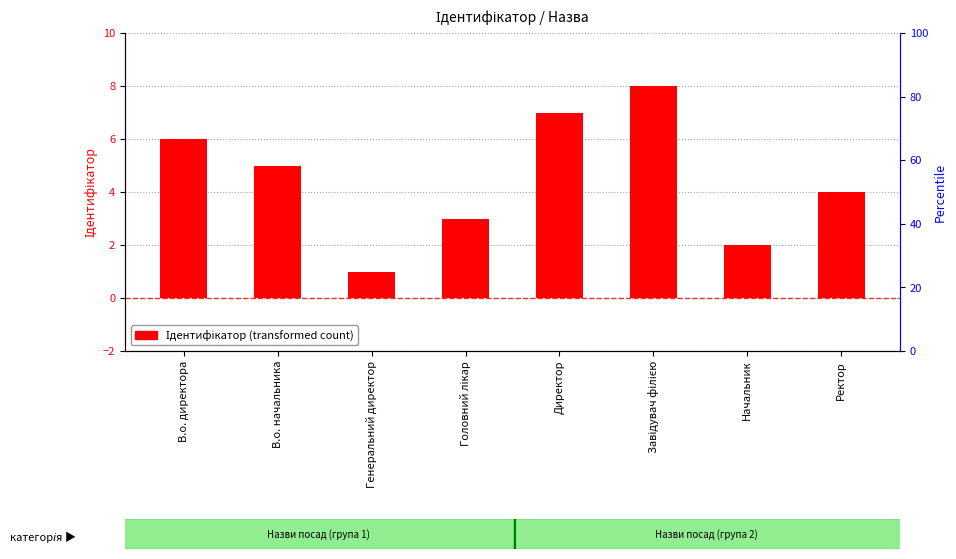

How many data points does each series have?

8